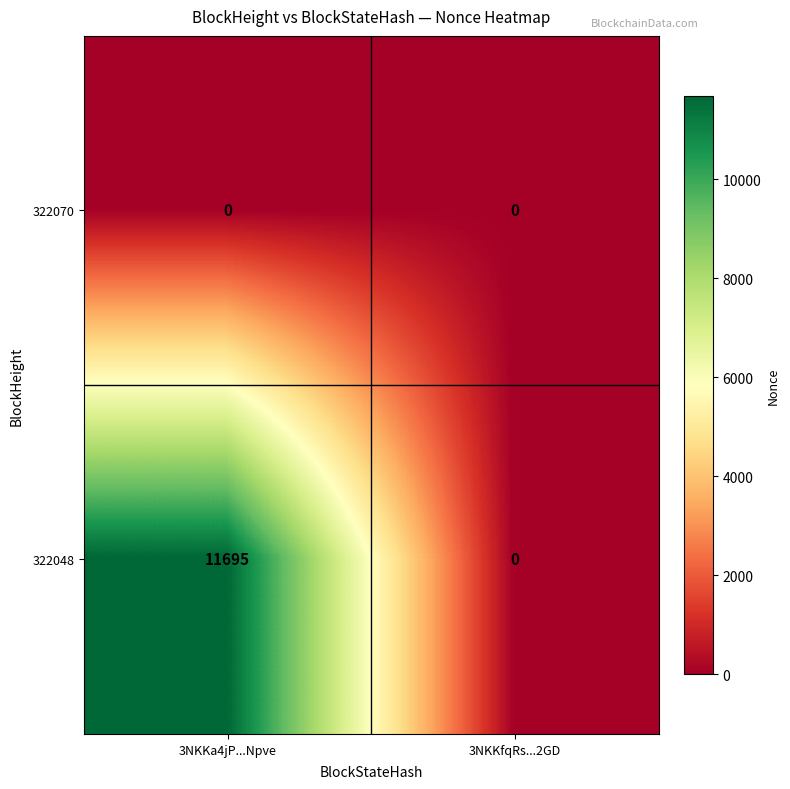

Reading right to left, what are all the values shown in this chart?

322070: 0	0
322048: 0	11695